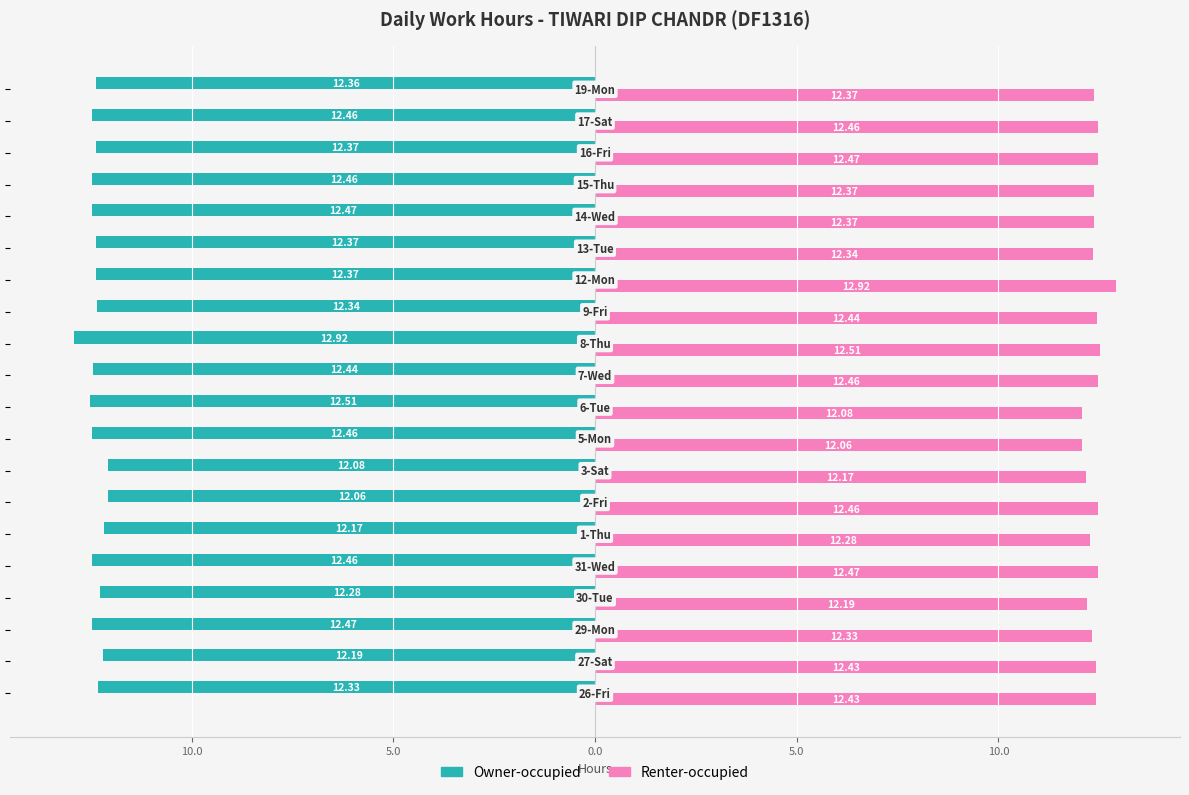

What are all the series names shown in the legend?

Owner-occupied, Renter-occupied